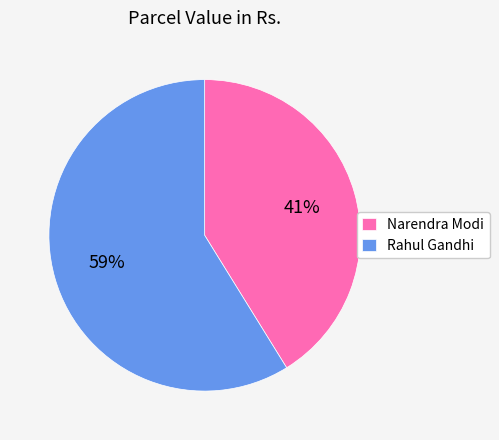

To the nearest percent, what is the difference between the Rahul Gandhi and Narendra Modi slice percentages?

18%